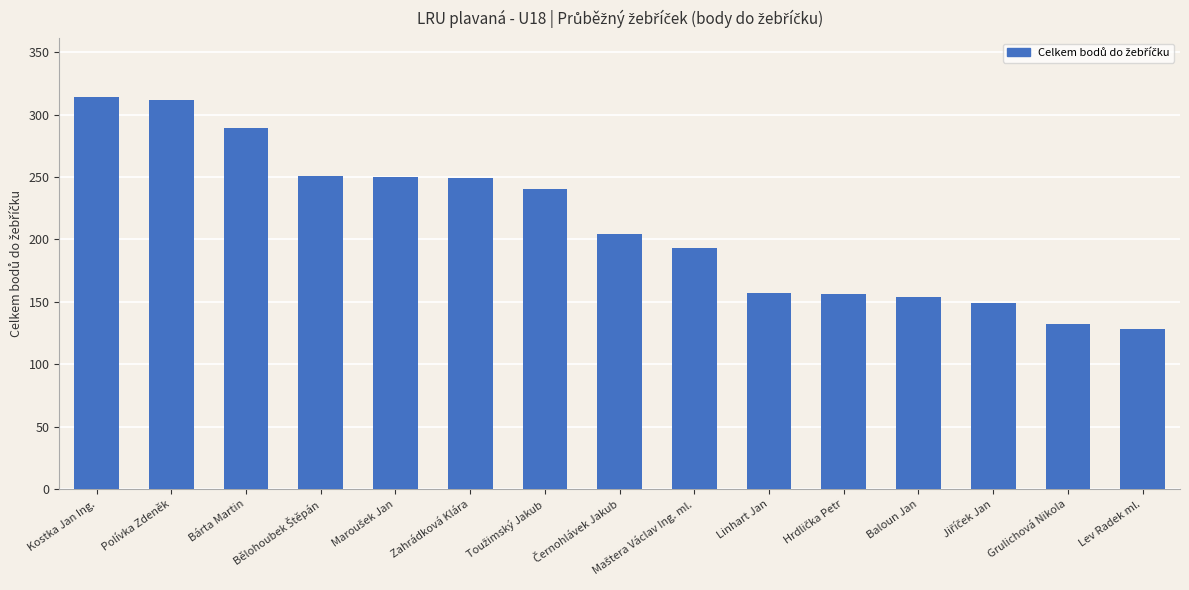

What is the sum of all values?

3178